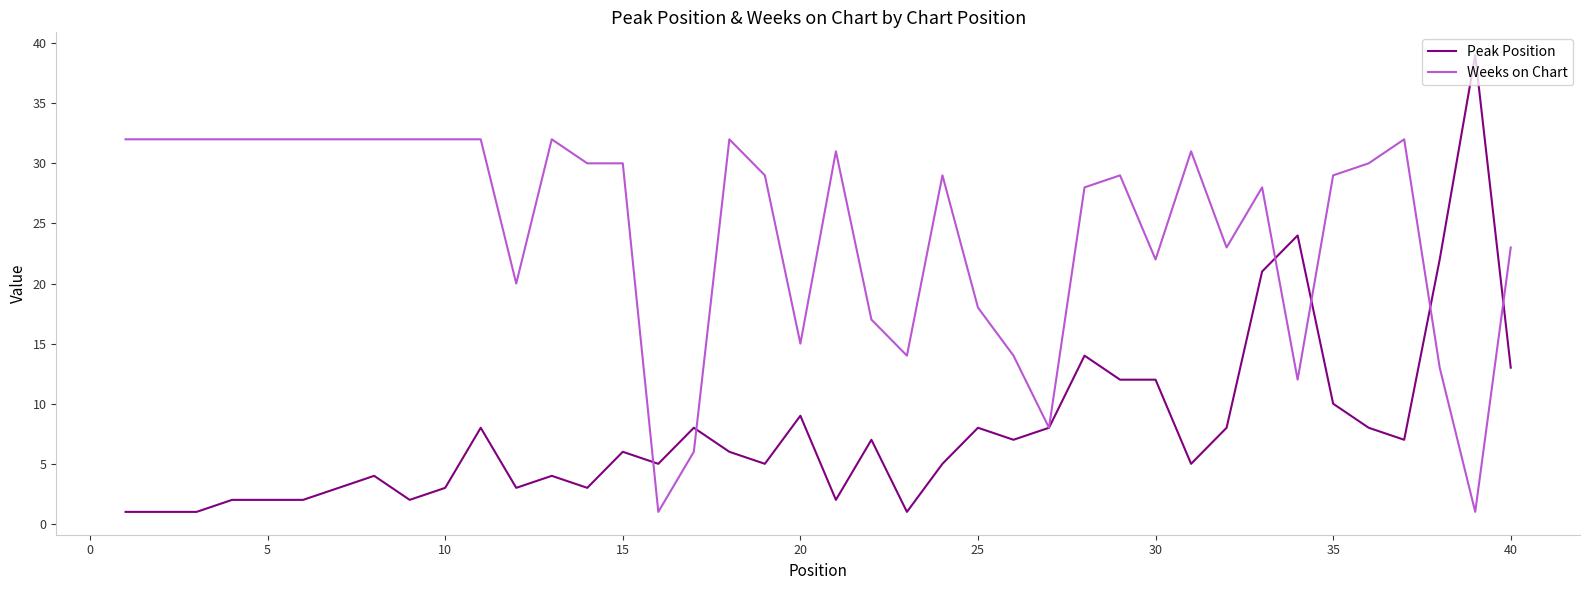

Which series has the largest total across all categories?

Weeks on Chart